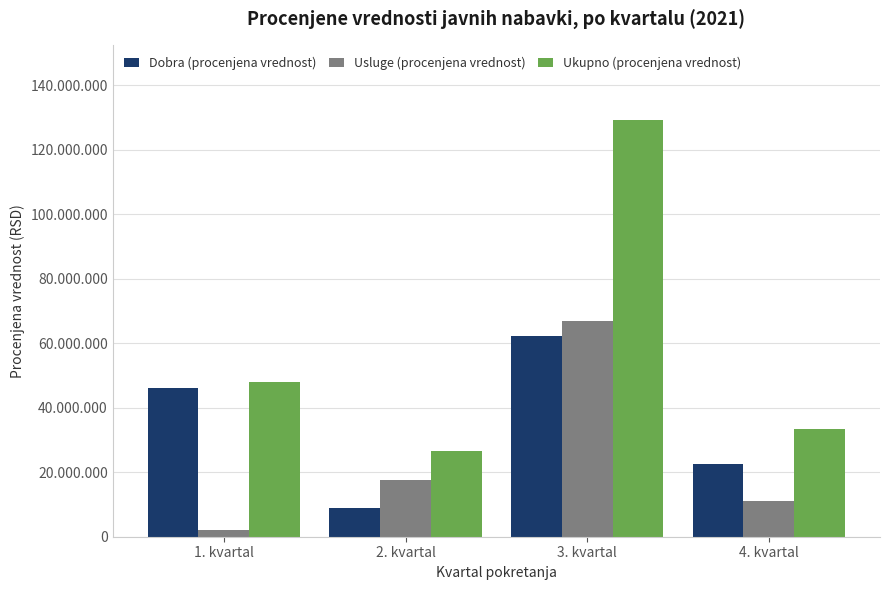

At which label does Usluge (procenjena vrednost) first exceed 17500000?

3. kvartal